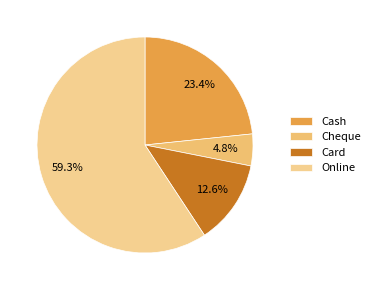

Between Card and Online, which is larger?

Online